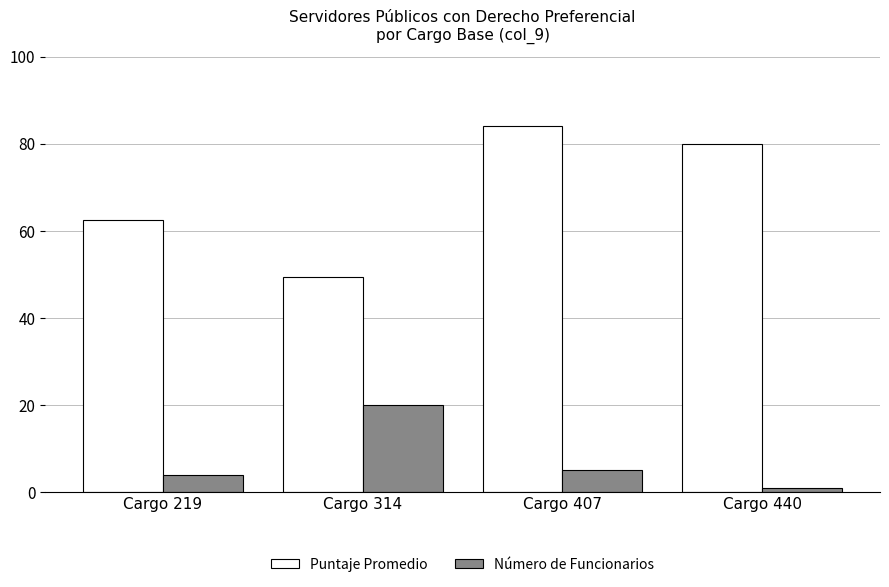

What is the difference between the Puntaje Promedio values at Cargo 407 and Cargo 219?

21.5